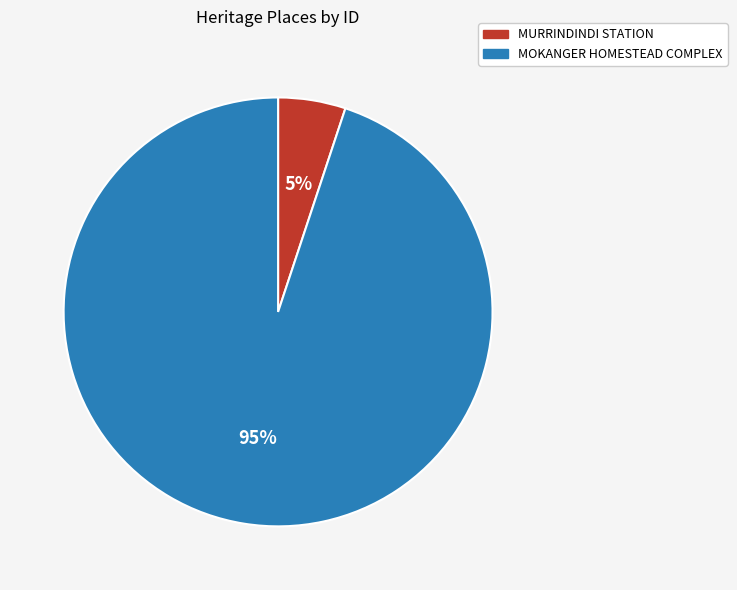

Which slice is the largest?

MOKANGER HOMESTEAD COMPLEX